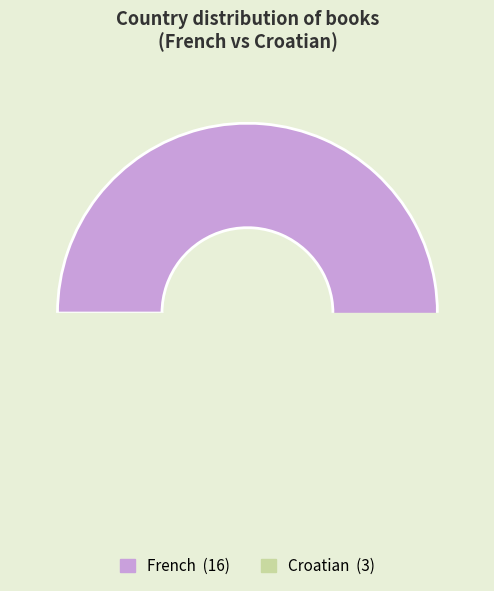

To the nearest percent, what portion does Croatian represent?

16%